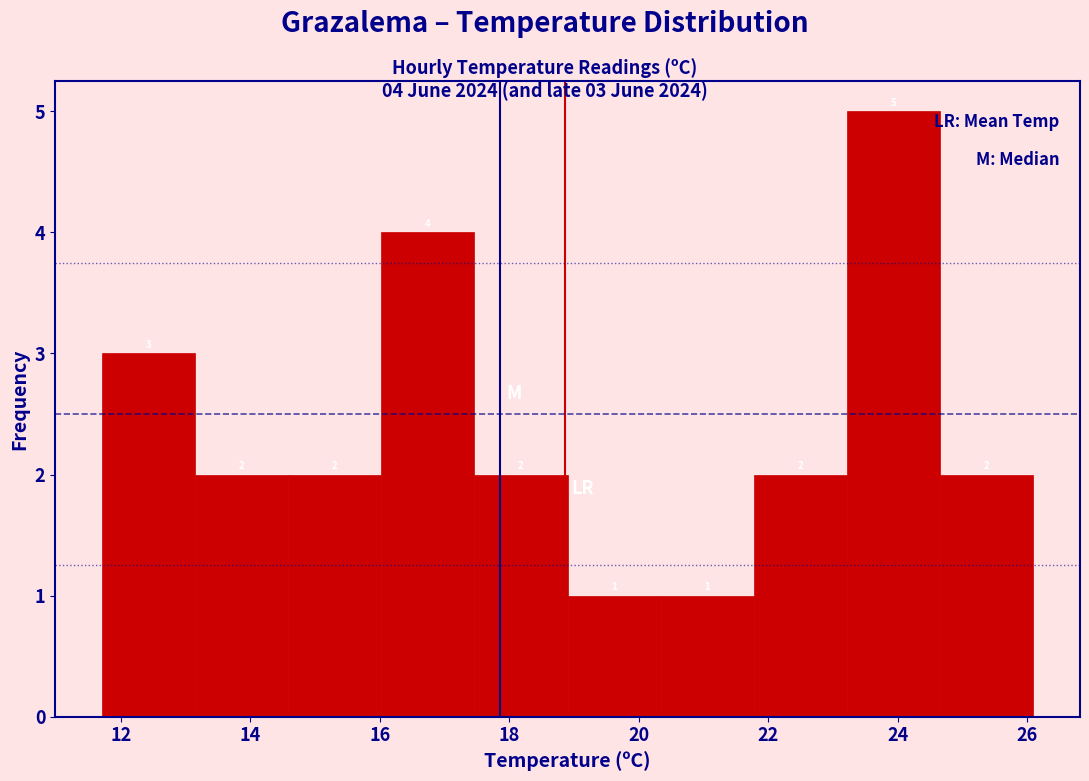

Which range on the x-axis has the tallest bar?

23.22 to 24.66